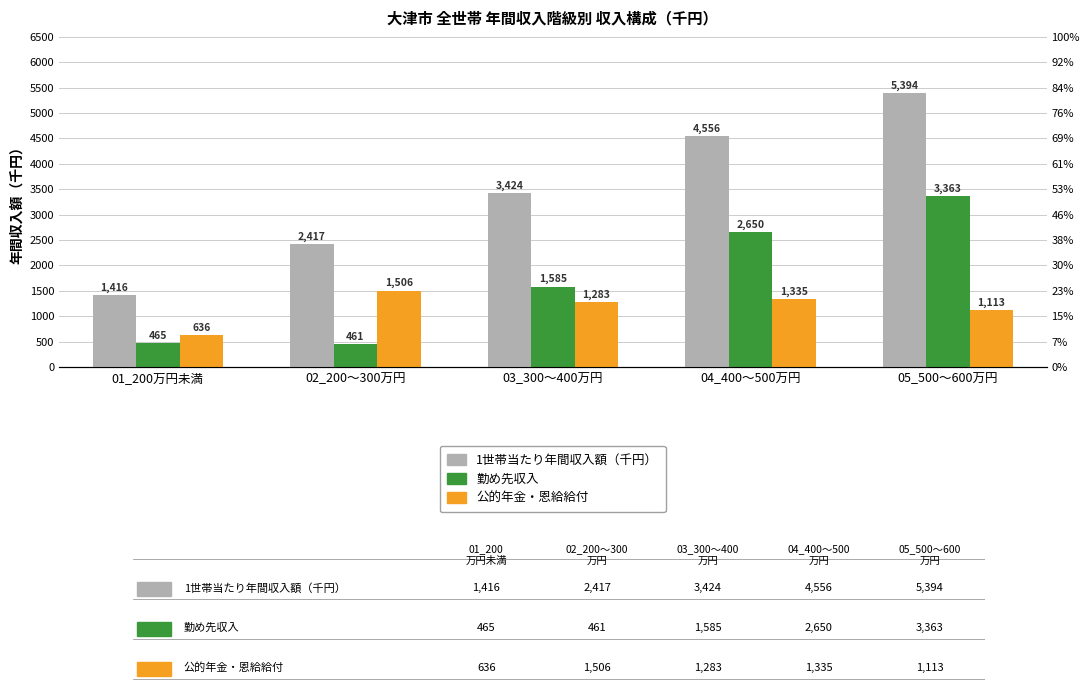

What are all the series names shown in the legend?

1世帯当たり年間収入額（千円）, 勤め先収入, 公的年金・恩給給付